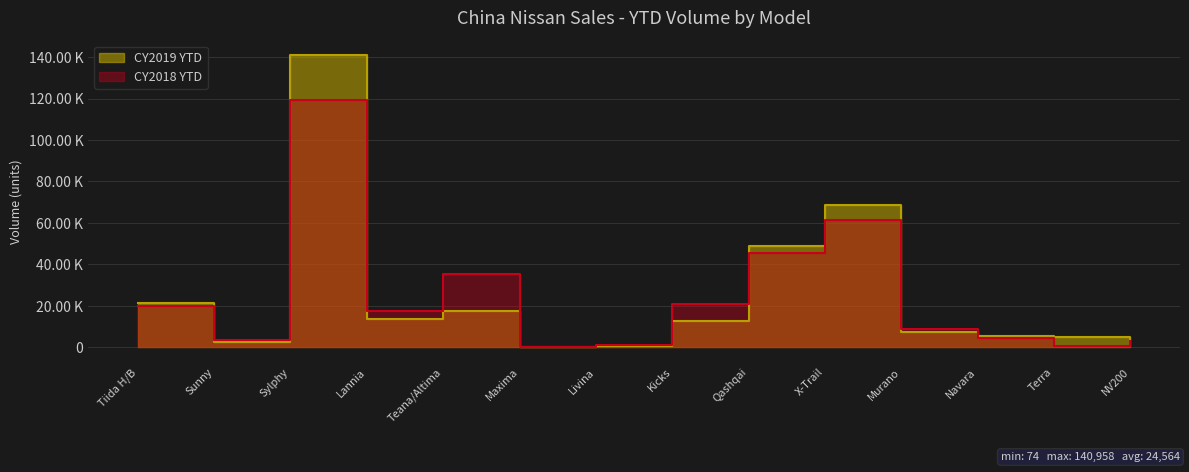

What is the sum of all CY2019 YTD values?

346530